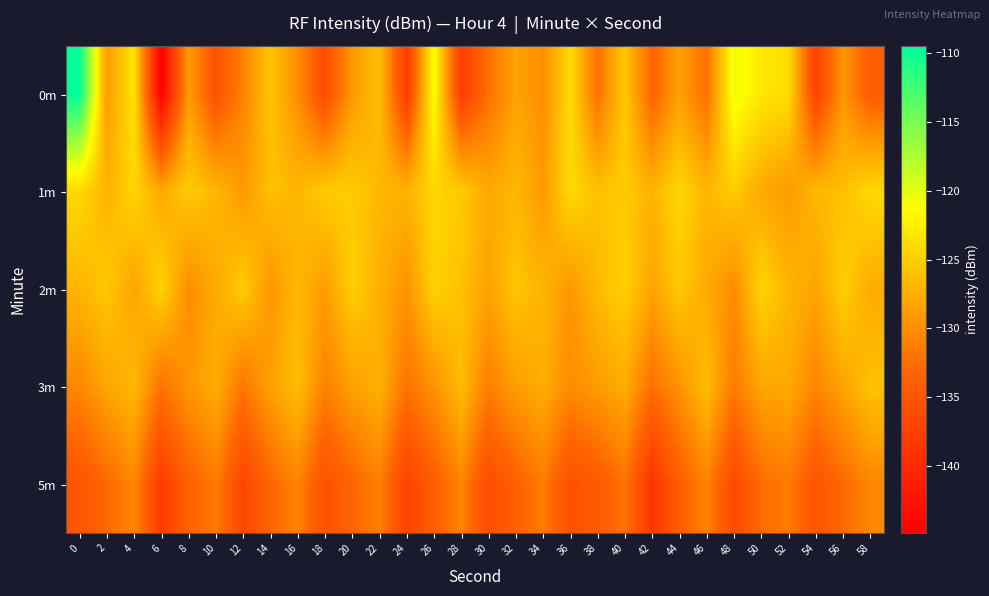

What is the maximum value shown in the chart?

-109.5